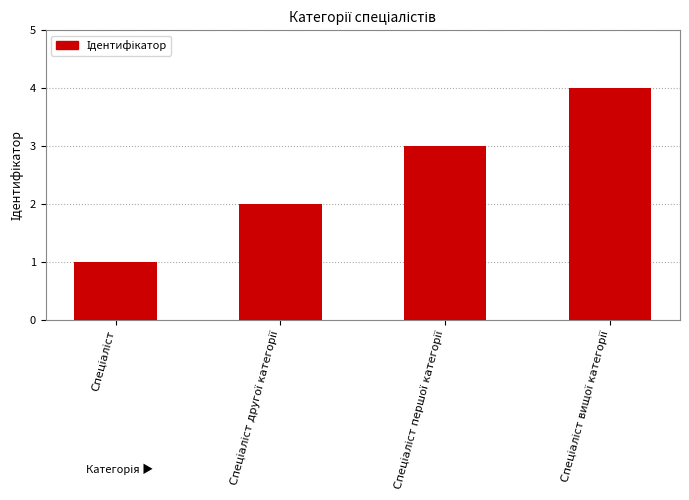

How many values are between 2 and 4?

3